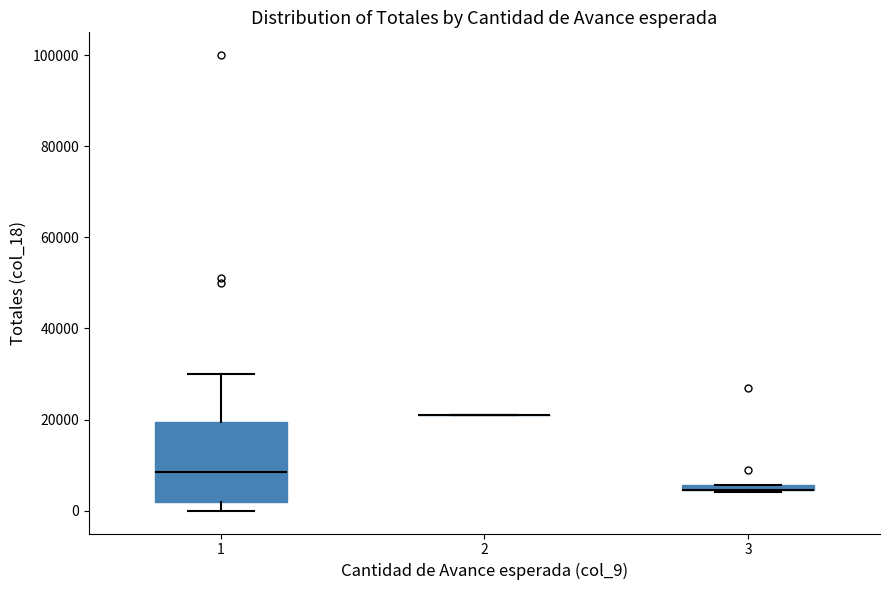

Which box is the tallest, from its lower edge to its upper edge?

1